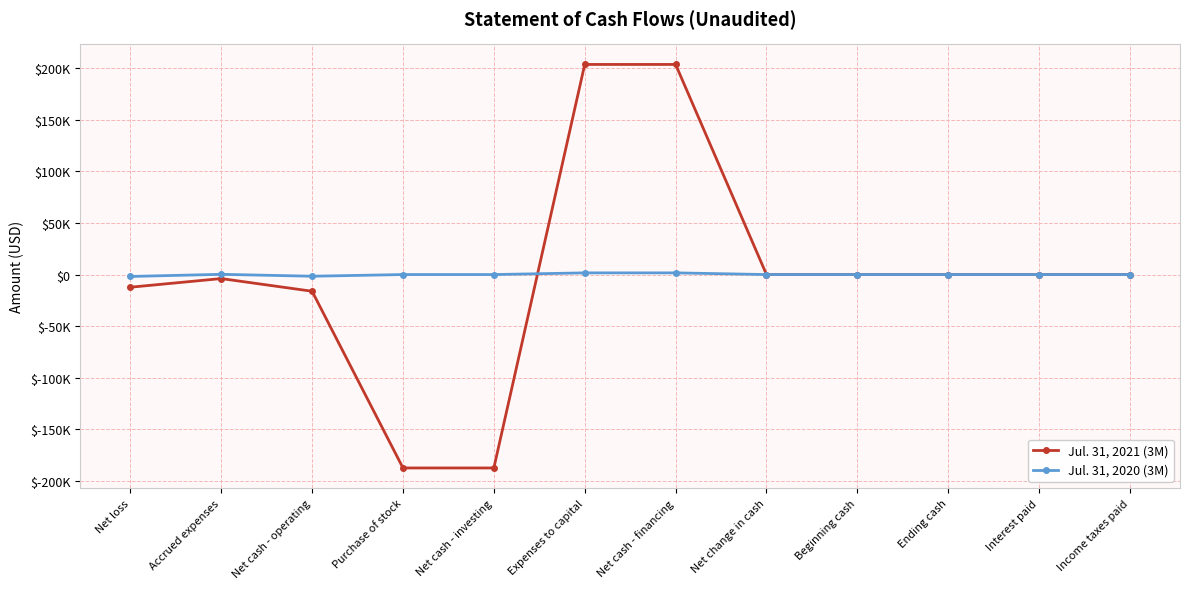

What are all the series names shown in the legend?

Jul. 31, 2021 (3M), Jul. 31, 2020 (3M)